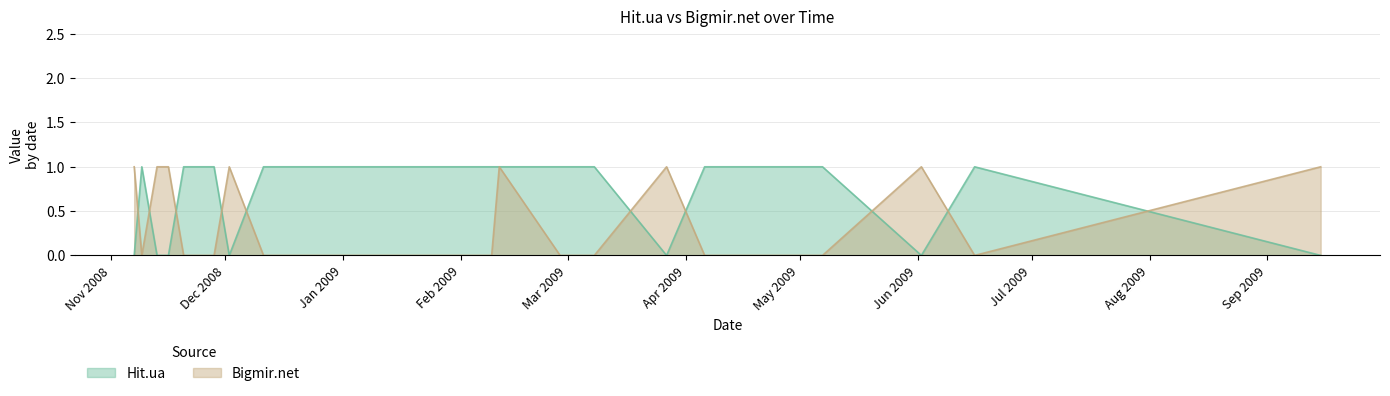

How many times do Bigmir.net and Hit.ua cross each other?

10